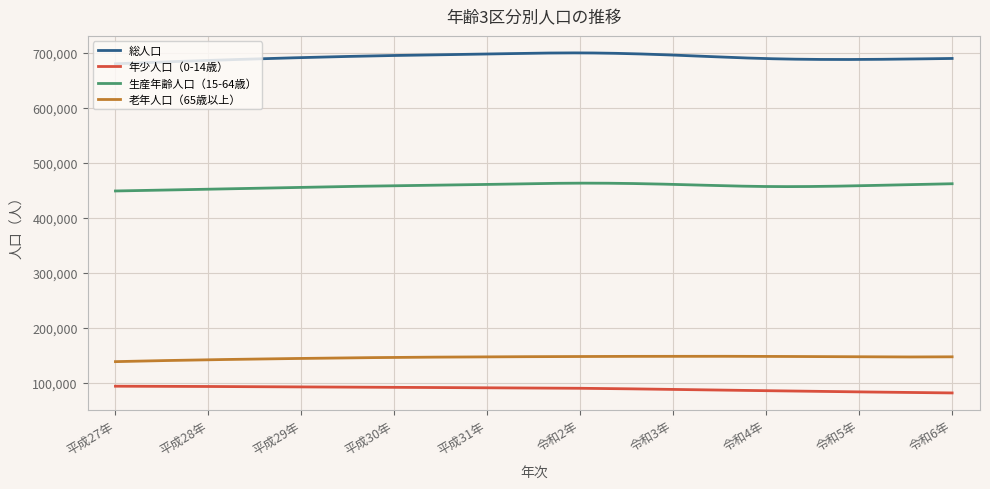

True or false: 生産年齢人口（15-64歳） and 総人口 intersect in this chart.

False